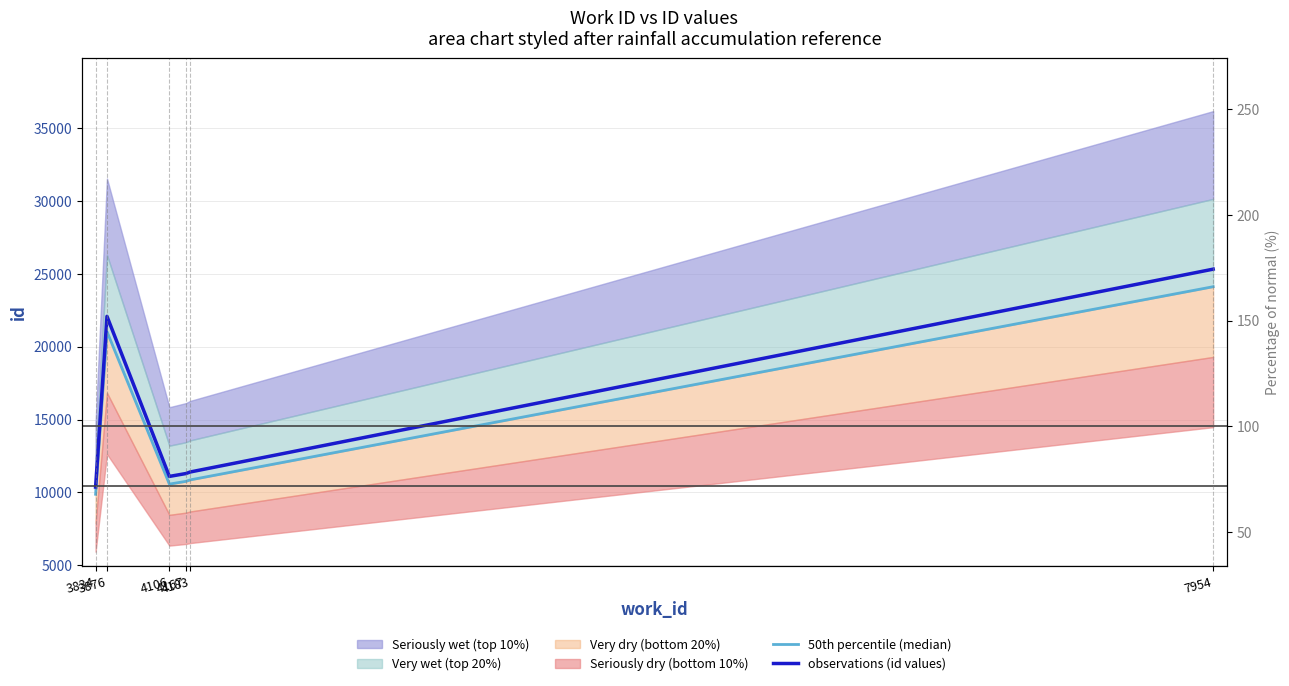

What is the sum of the 50th percentile (median) values at 4106 and 3876?

31598.0